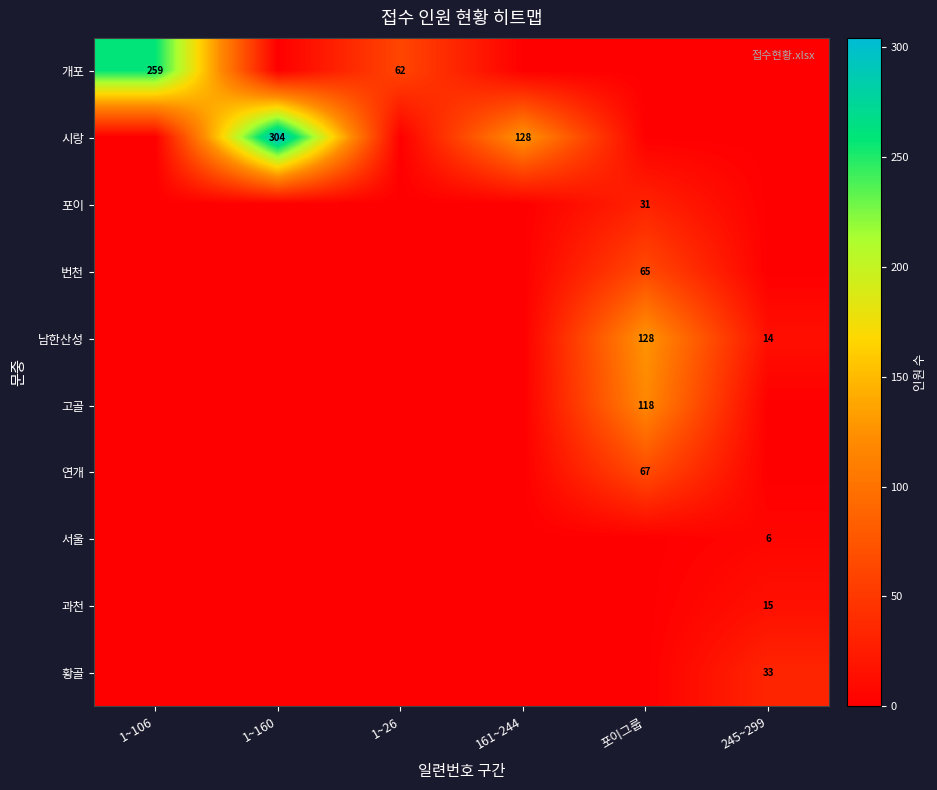

The 번천 series shows 65 at 포이그룹. True or false?

True